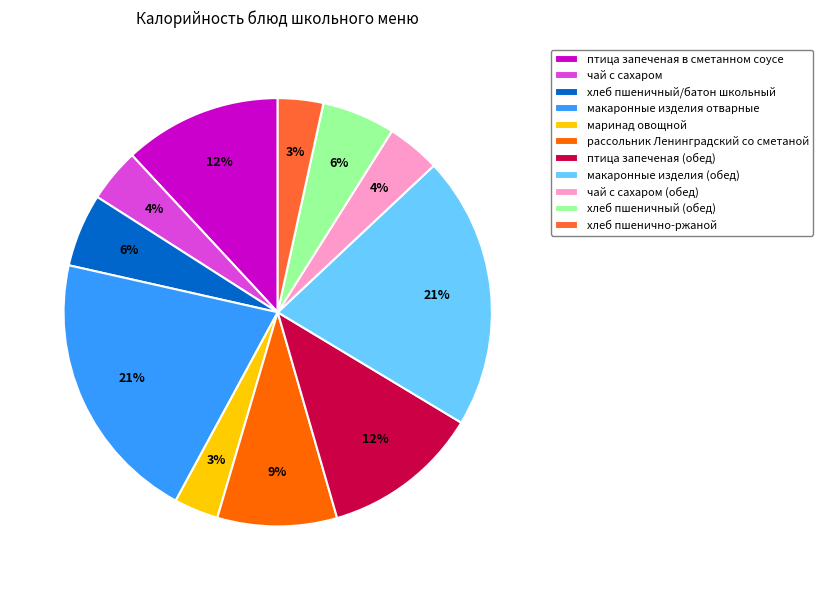

True or false: птица запеченая (обед) accounts for 1% of the total.

False